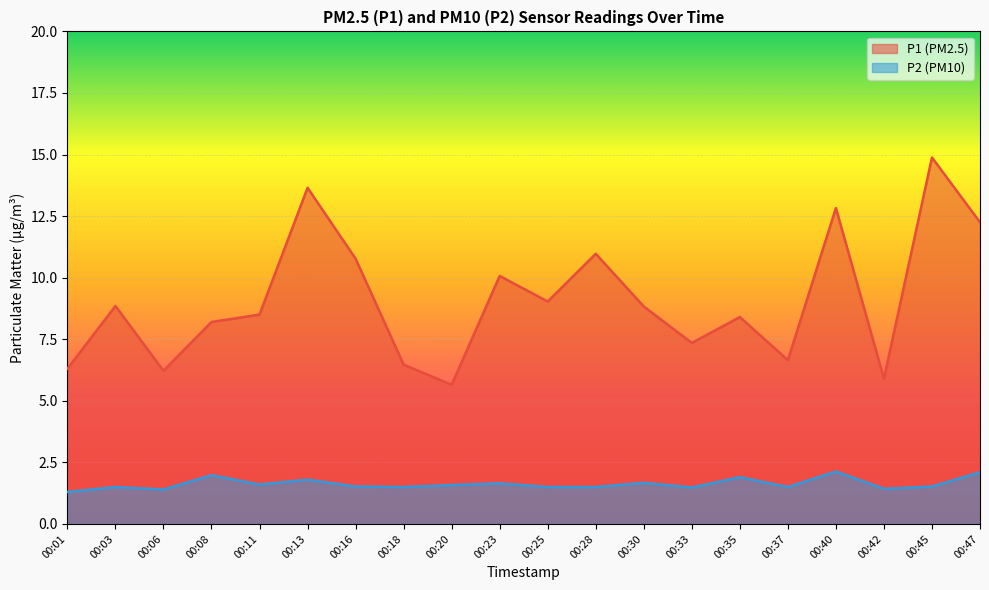

At which label does P2 reach its minimum?

00:01